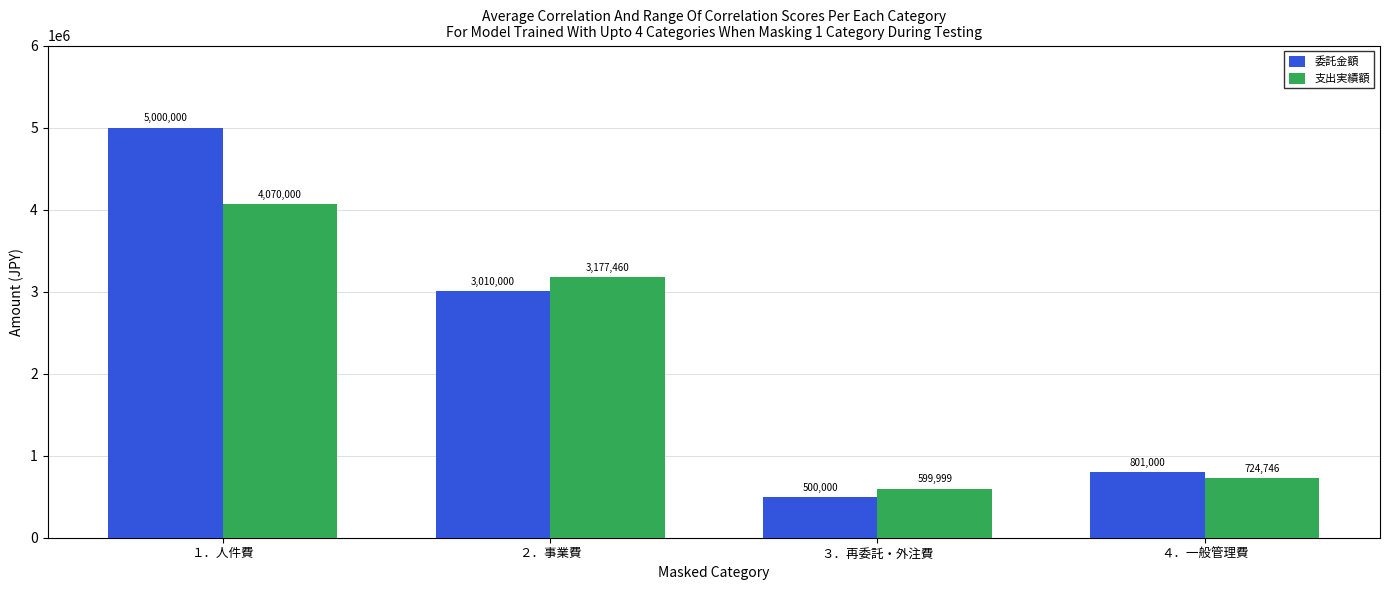

How many data points in 委託金額 are less than 3010000?

2